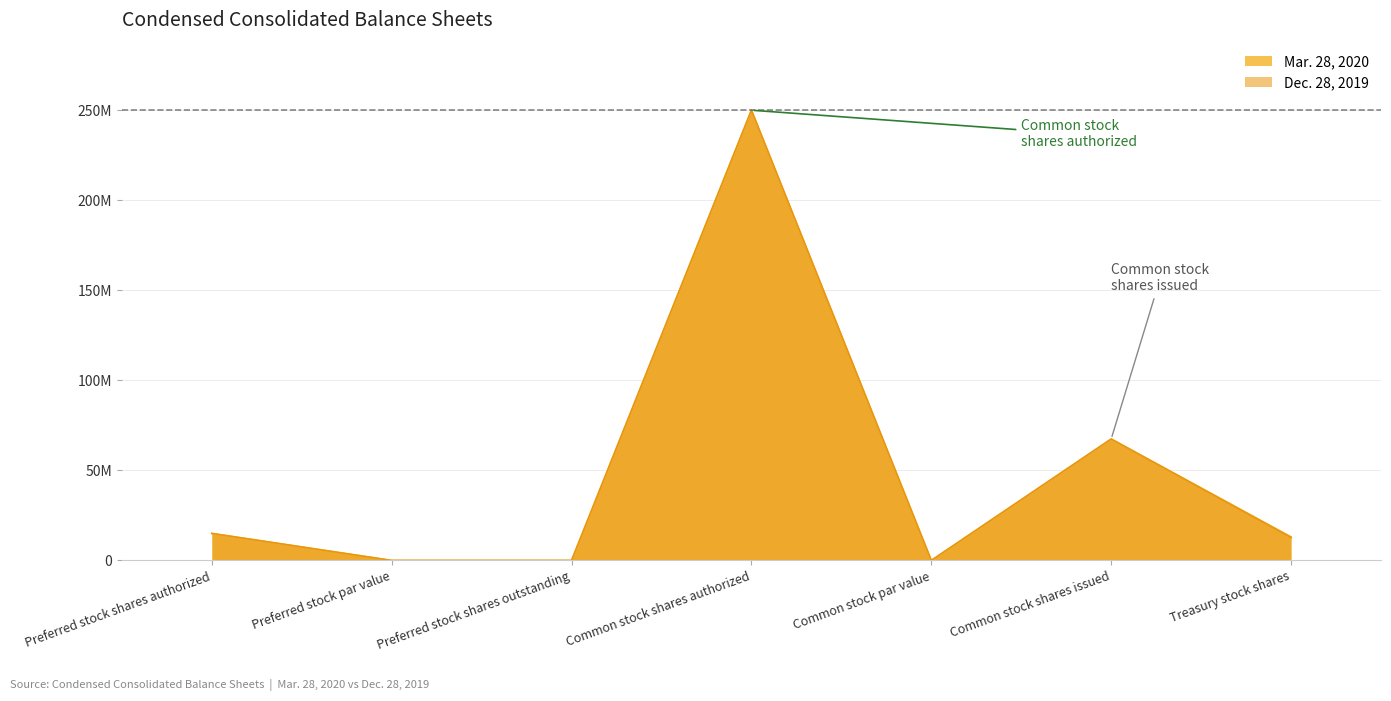

What is the value of the Mar. 28, 2020 point at the 1st from the left?

15000000